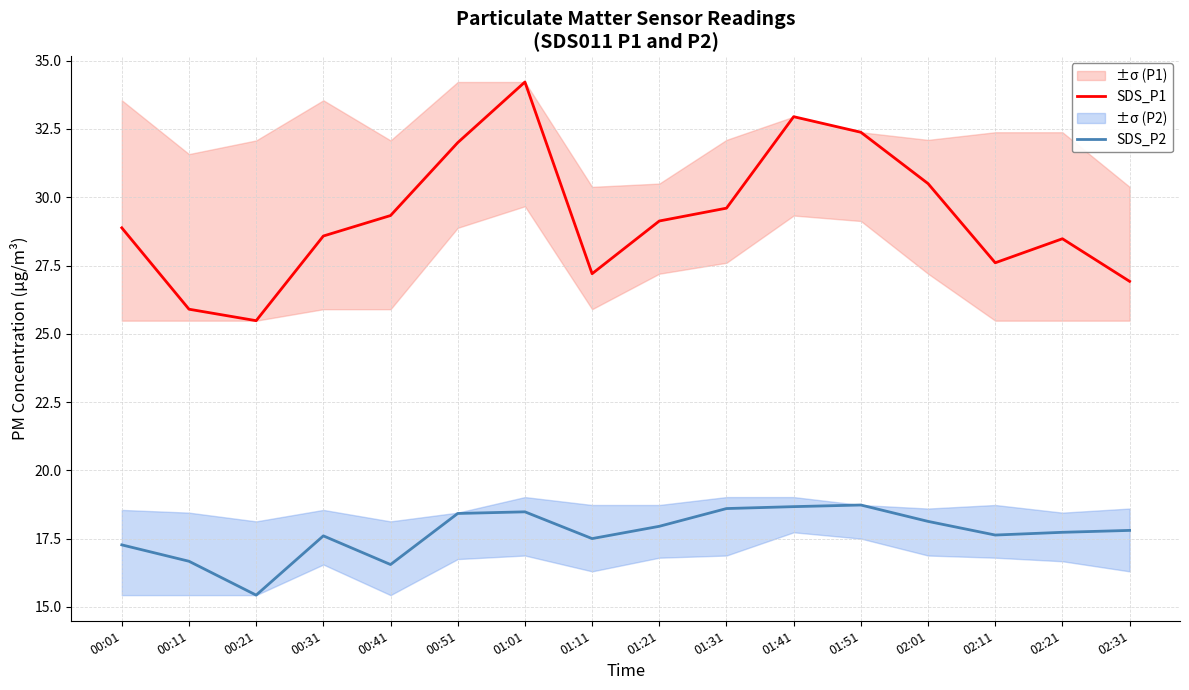

What is the value of the SDS_P2 point at the 1st from the left?

17.3